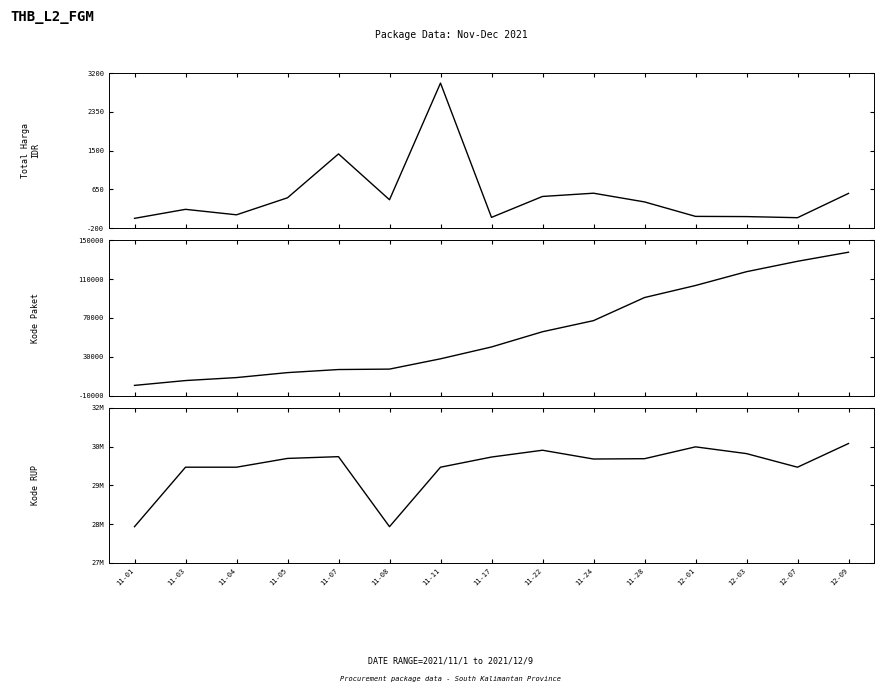

What are all the series names shown in the legend?

Total Harga (juta), Kode Paket, Kode RUP